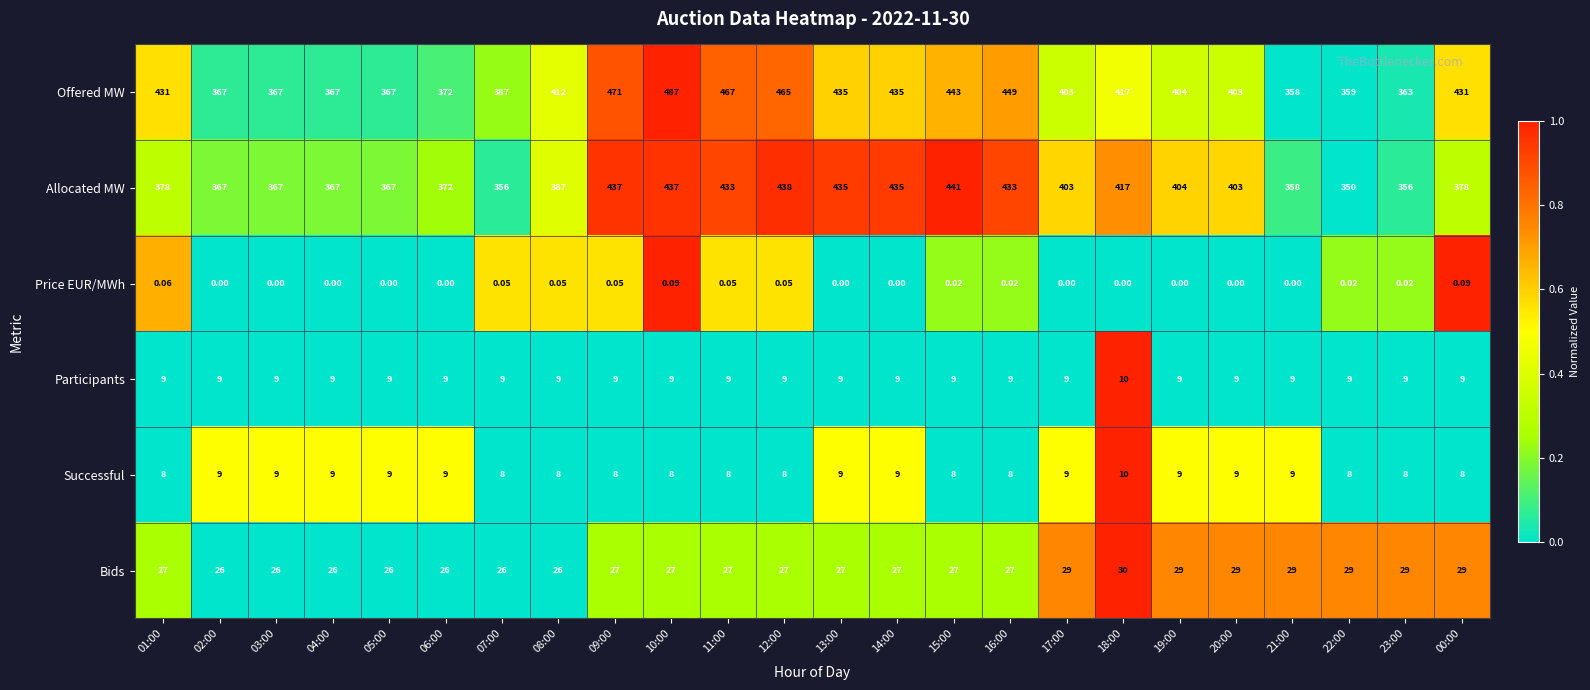

Count the number of data series in this chart.

6